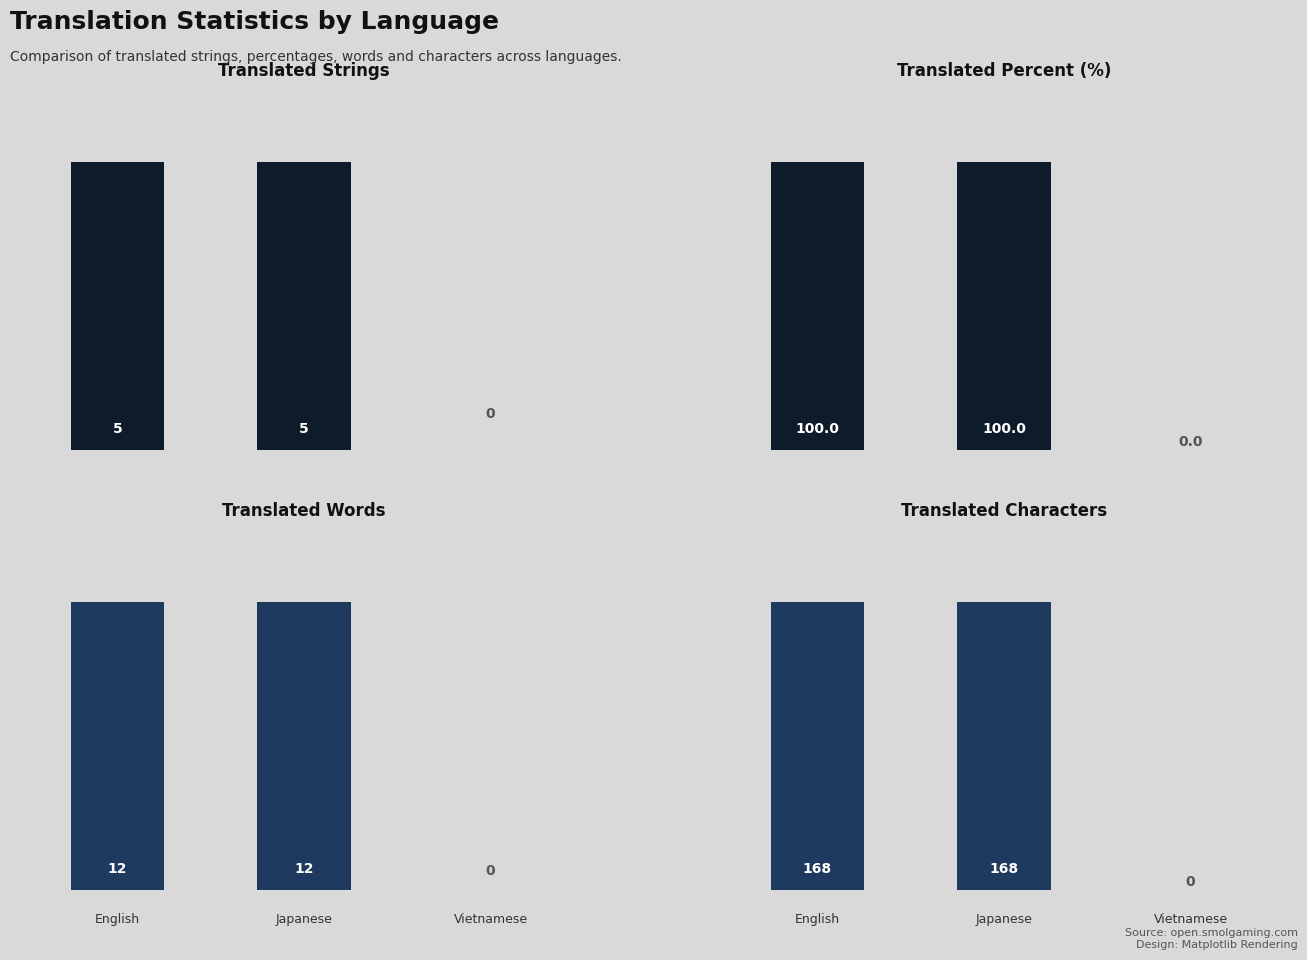

Does the chart contain stacked bars?

No